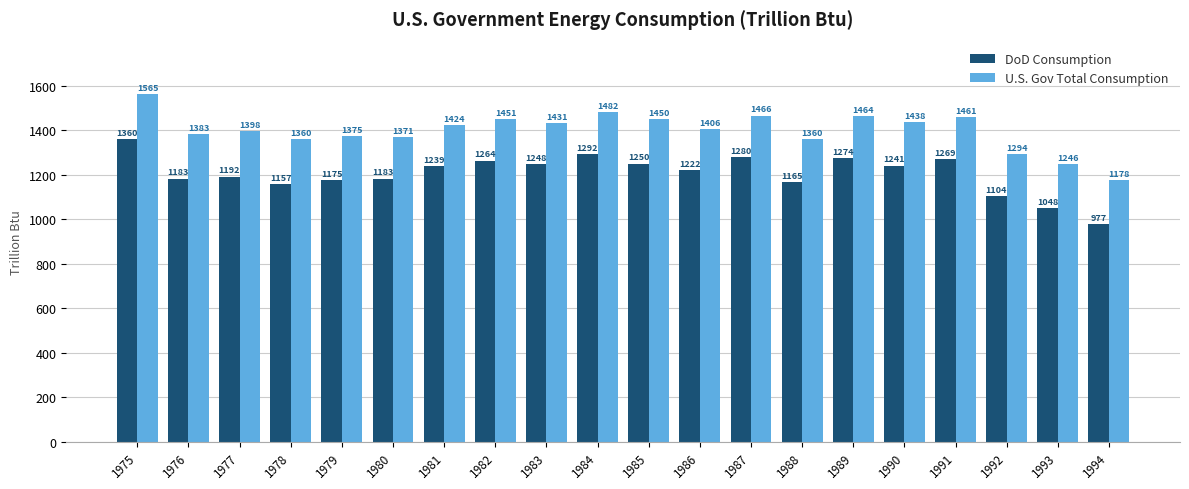

What is the highest value of the DoD Consumption series?

1360.2